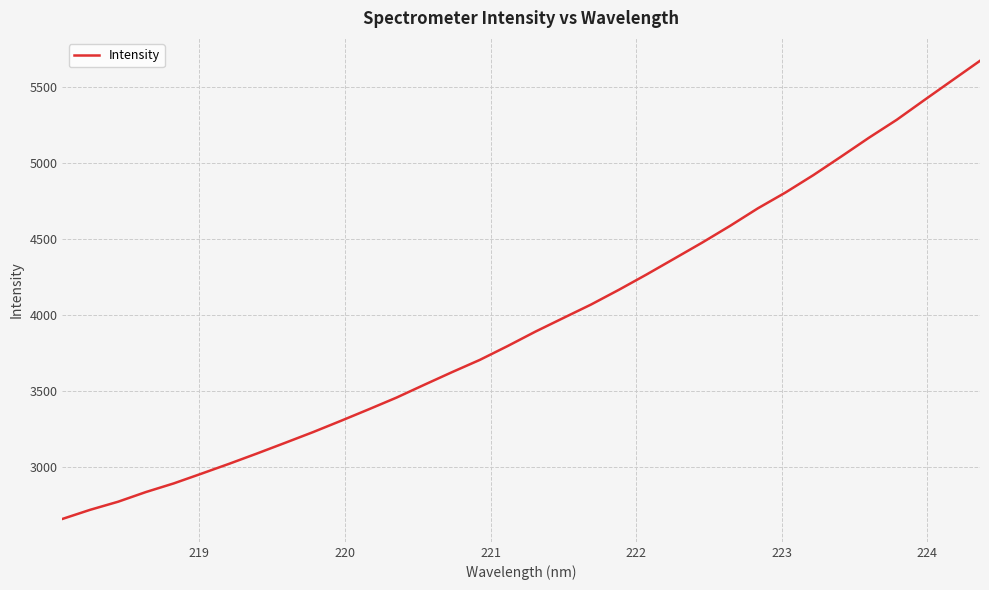

What is the smallest value displayed?

2658.3